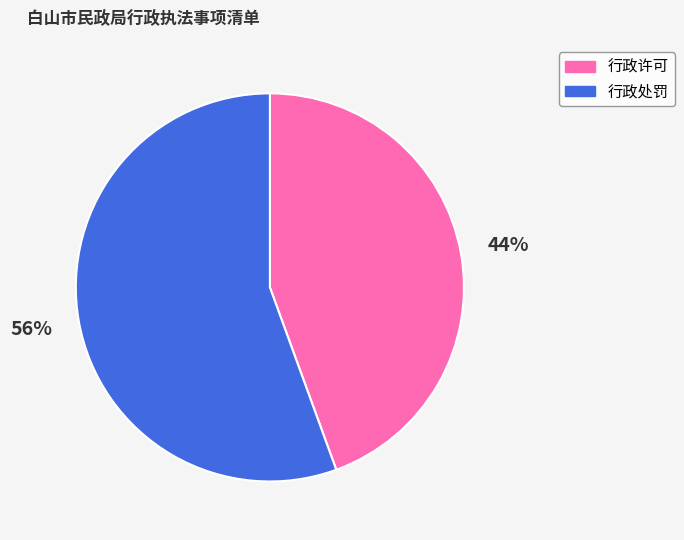

To the nearest percent, what is the average slice percentage?

50%